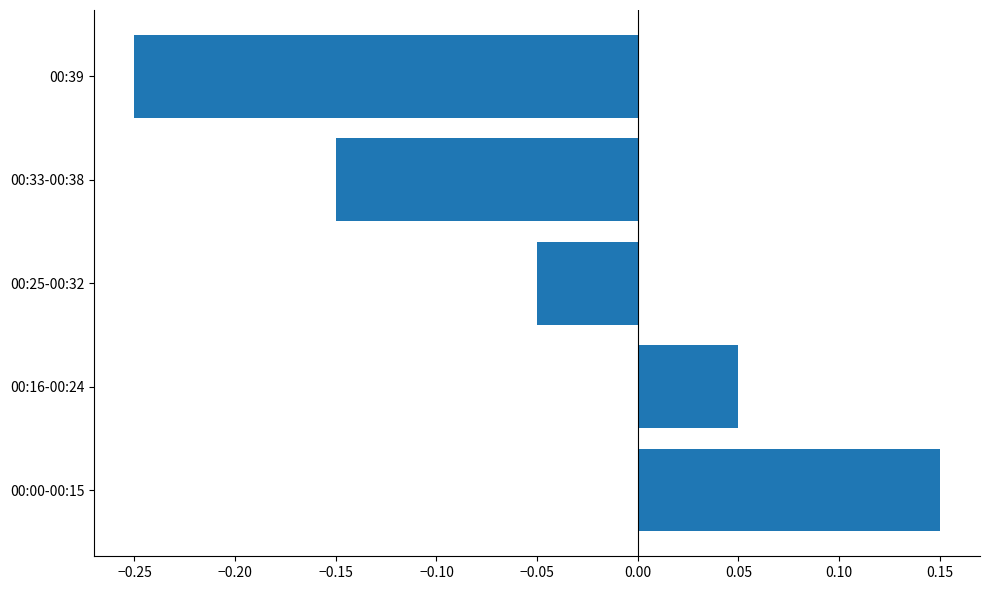

True or false: the data shows 0.0 at 00:16-00:24.

False